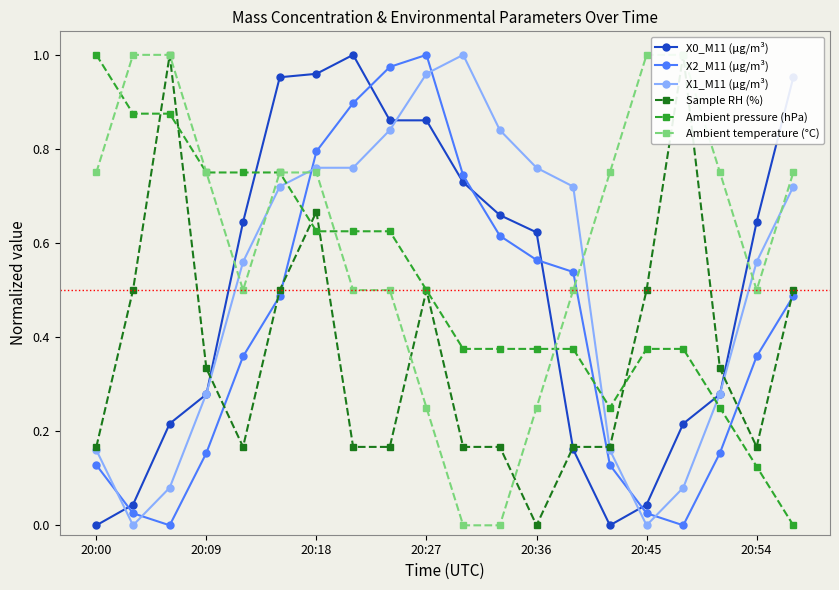

Which series ends up on top after the final intersection of Ambient pressure (hPa) and Sample RH (%)?

Sample RH (%)